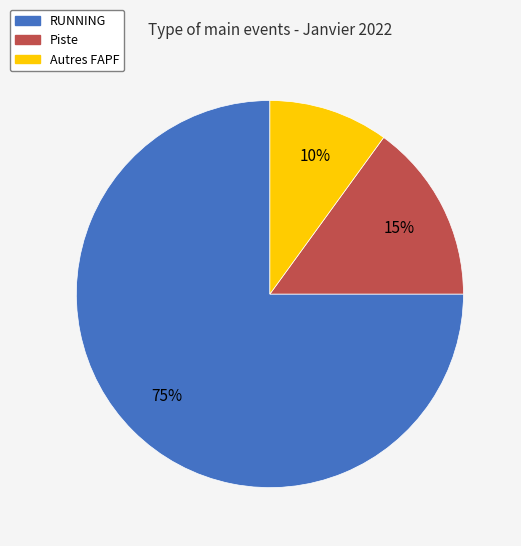

Which slice is the smallest?

Autres FAPF